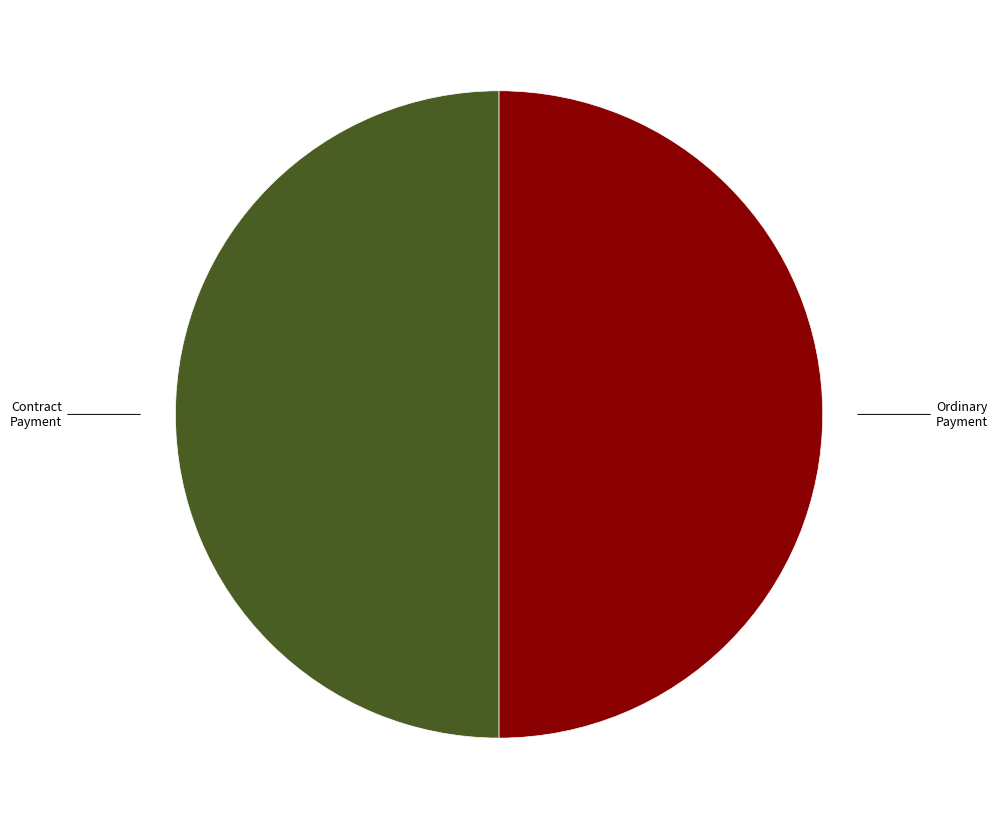

How many slices are in this pie chart?

2